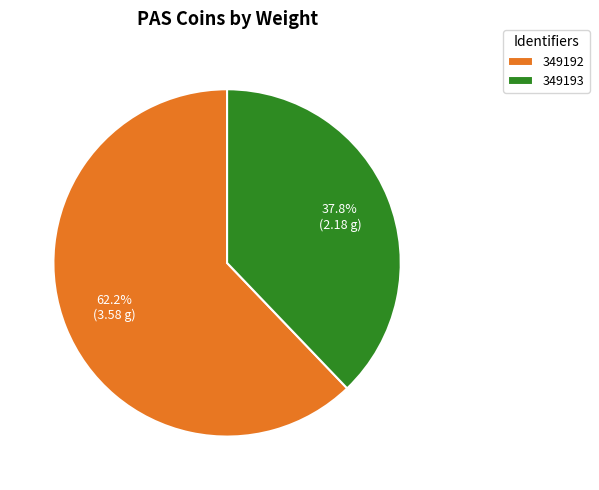

To the nearest percent, what percentage of the pie is 349193?

38%